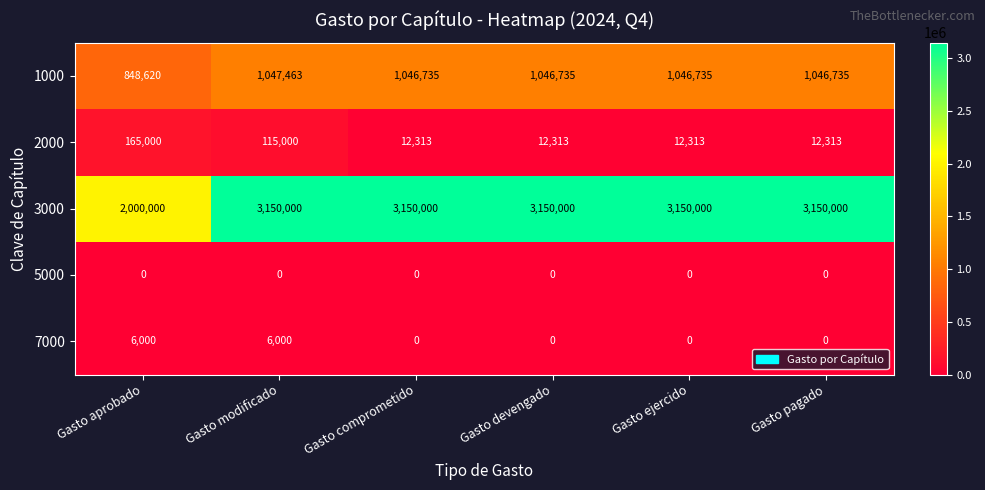

Read the 7000 value at Gasto modificado, to the nearest 10.

6000